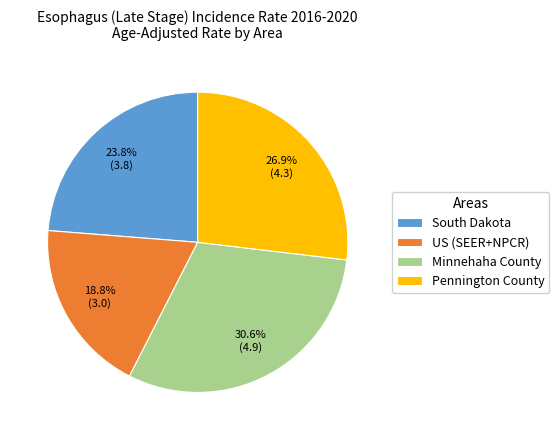

Which slice is the largest?

Minnehaha County